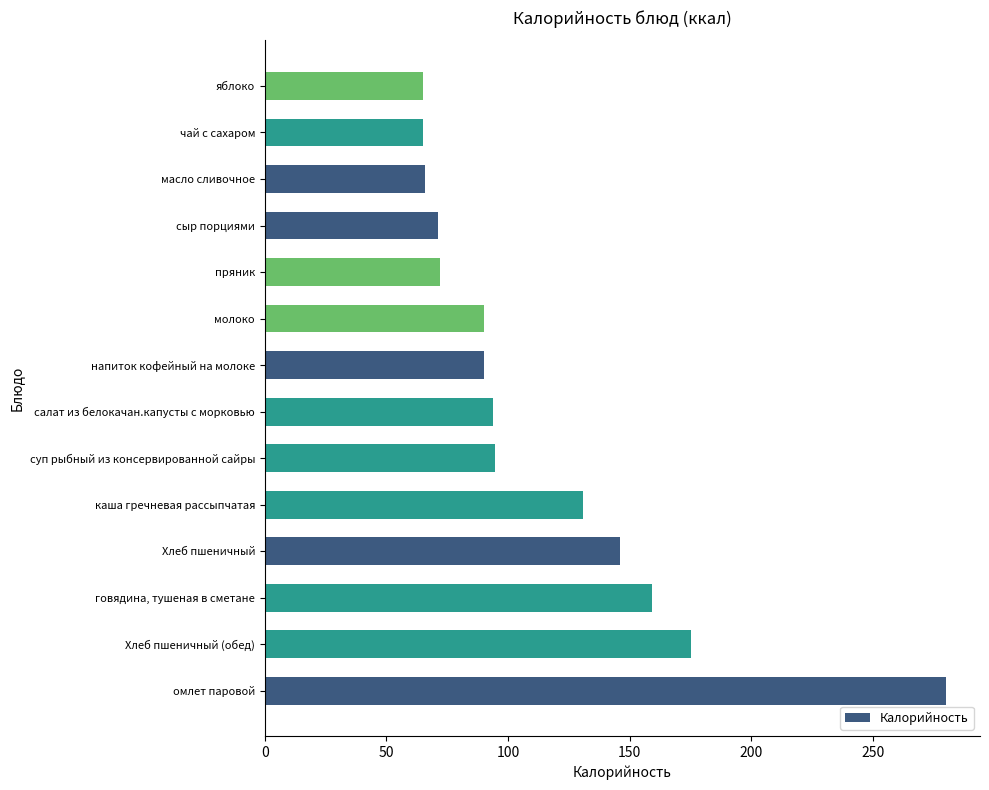

Between салат из белокачан.капусты с морковью and омлет паровой, which is larger?

омлет паровой